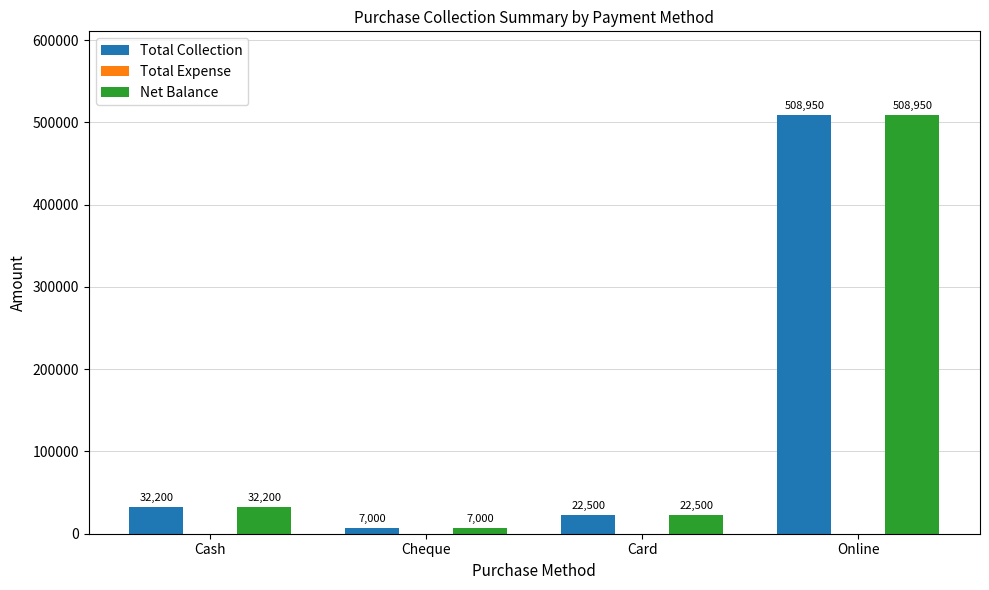

What is the label of the 2nd bar from the right?

Card